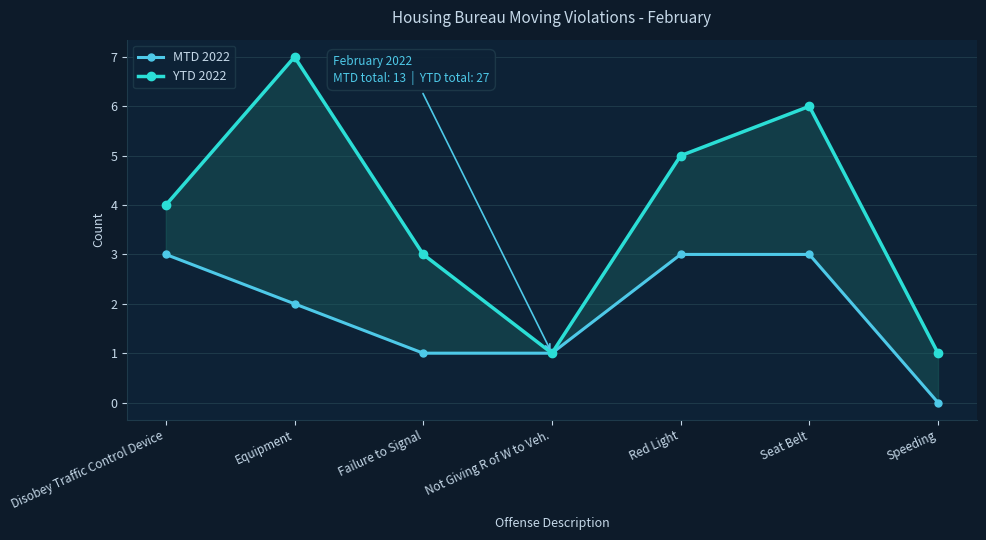

The value of YTD 2022 at Speeding is 0. True or false?

False